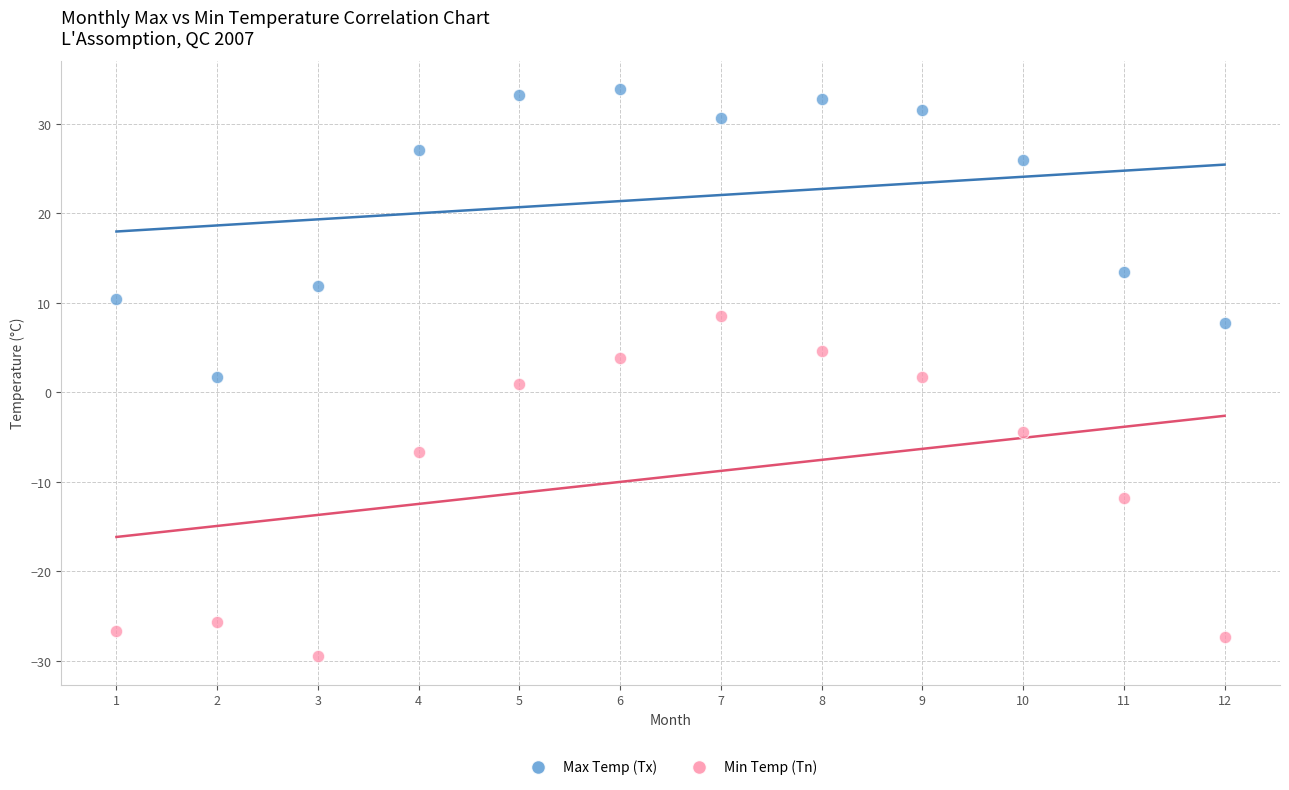

What are all the series names shown in the legend?

Max Temp (Tx), Min Temp (Tn)